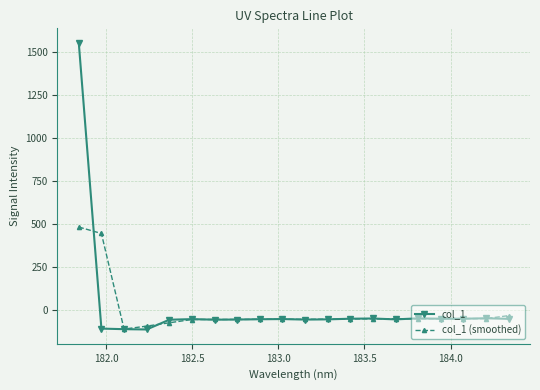

What is the minimum value for col_1?

-114.4